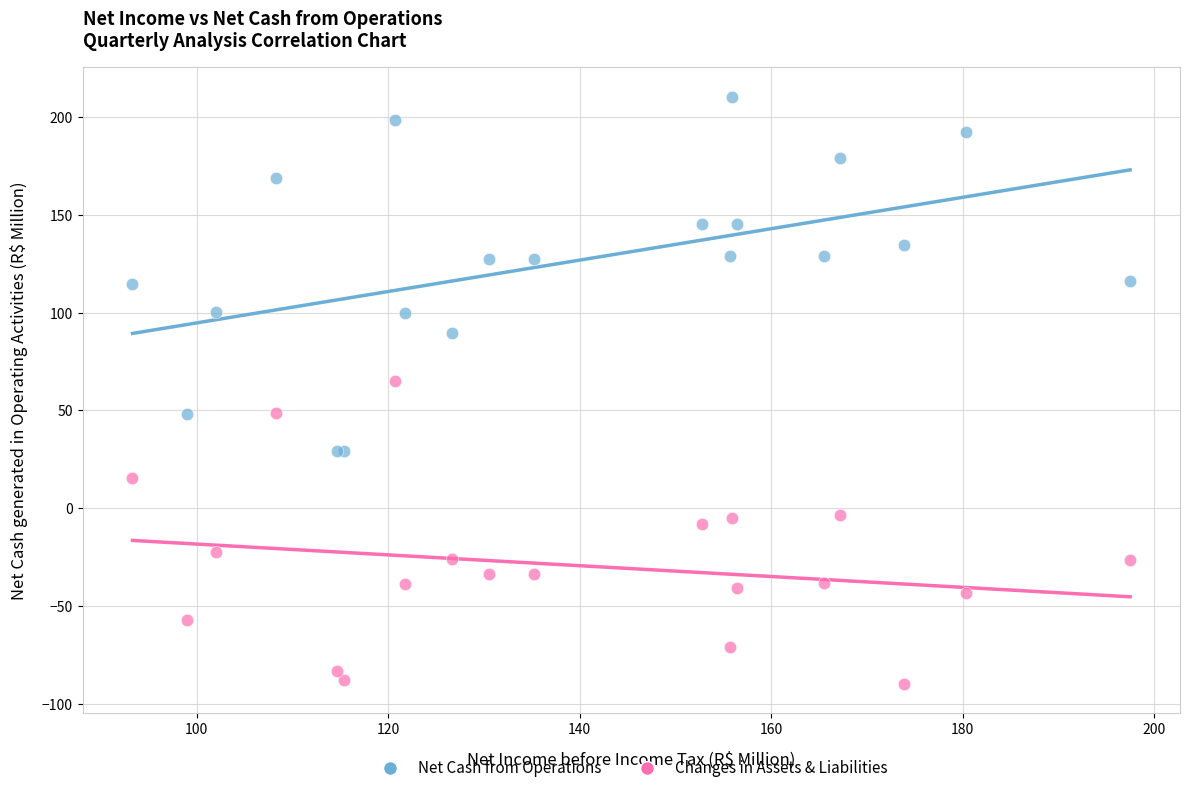

Across all series, what Y value is closest to 60?

65.0